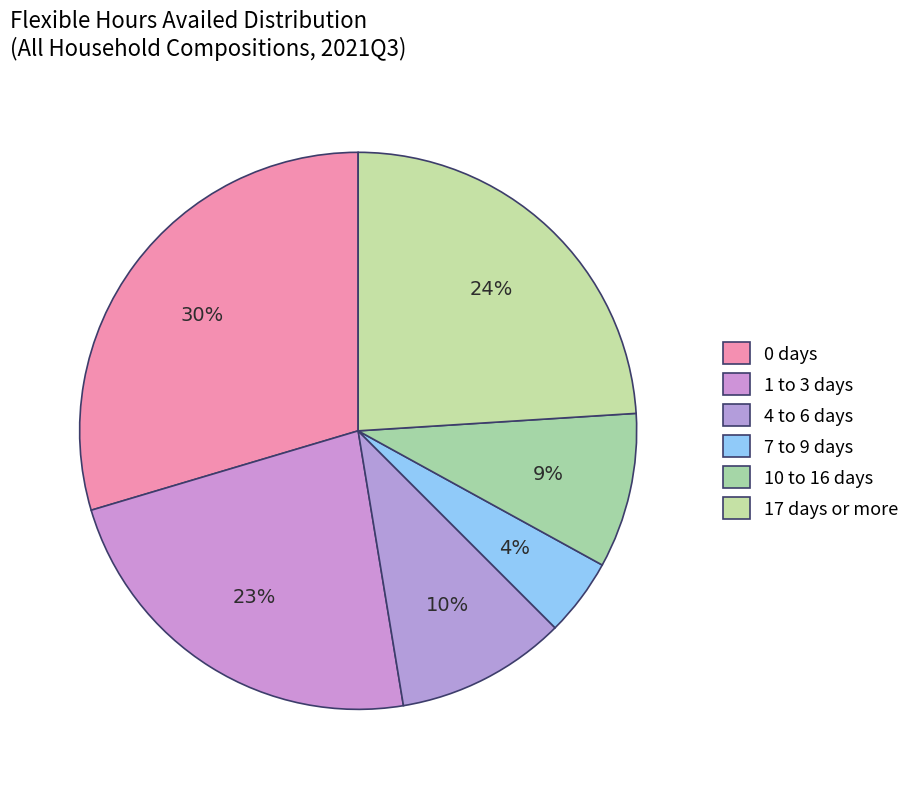

Does 0 days account for over 50% of the chart?

No